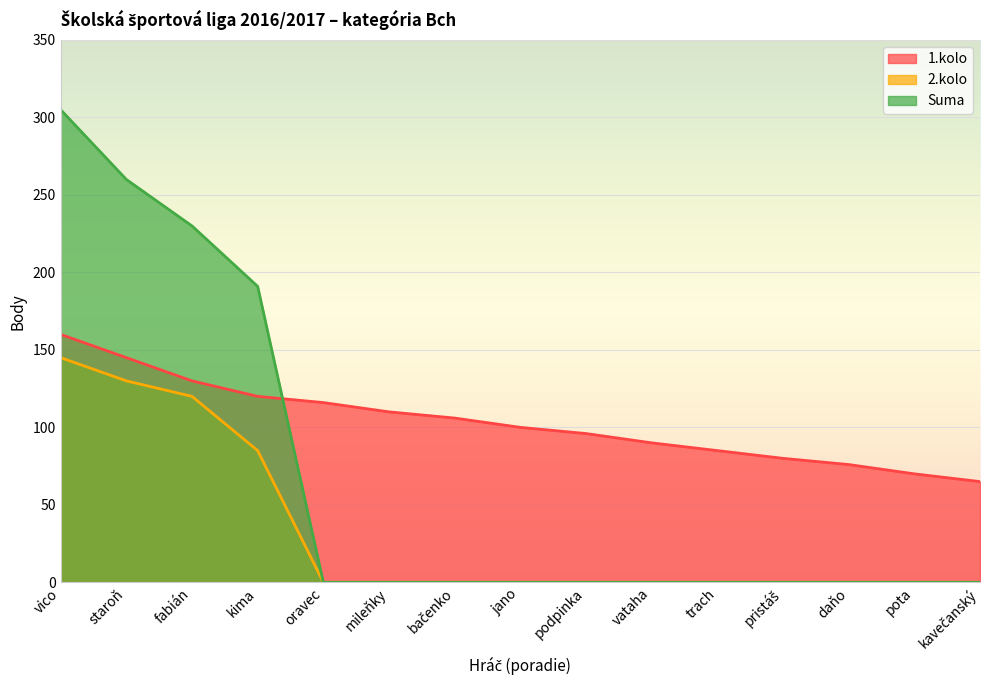

Which category has the highest value in the 1.kolo series?

vico